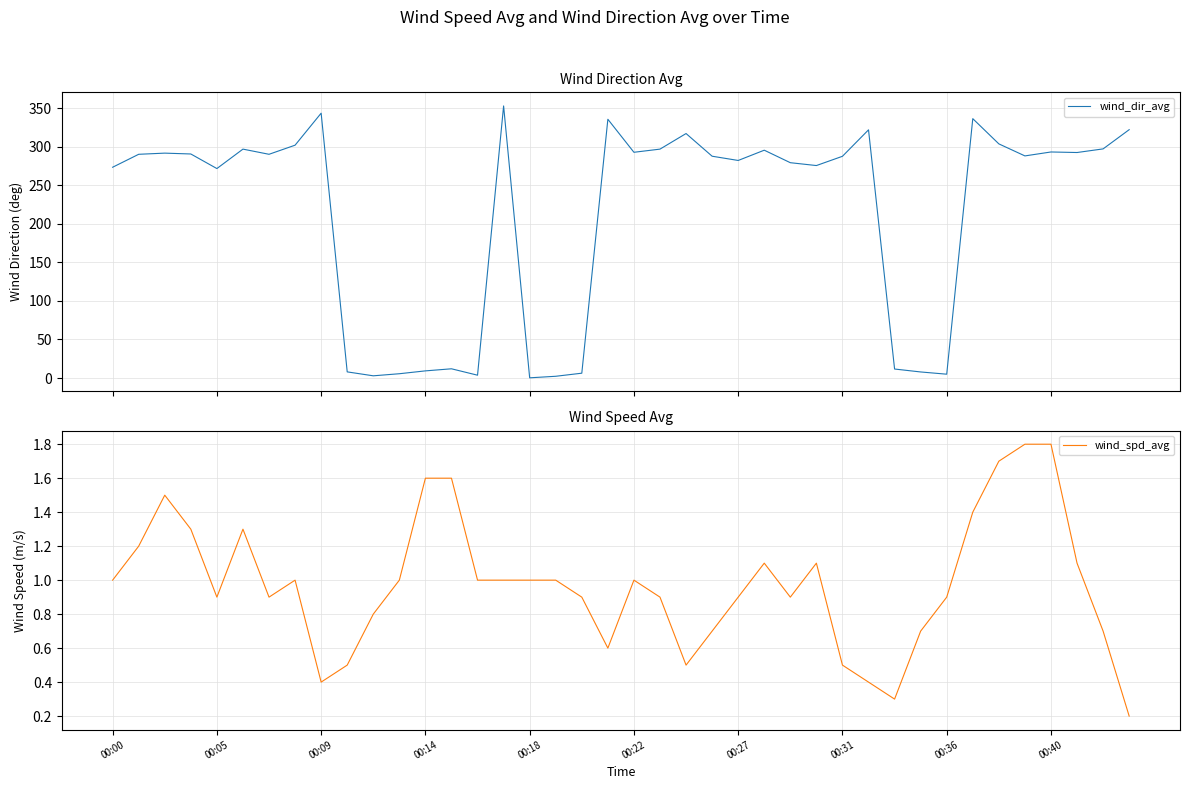

True or false: wind_spd_avg has a value of 1.0 at 14.

True